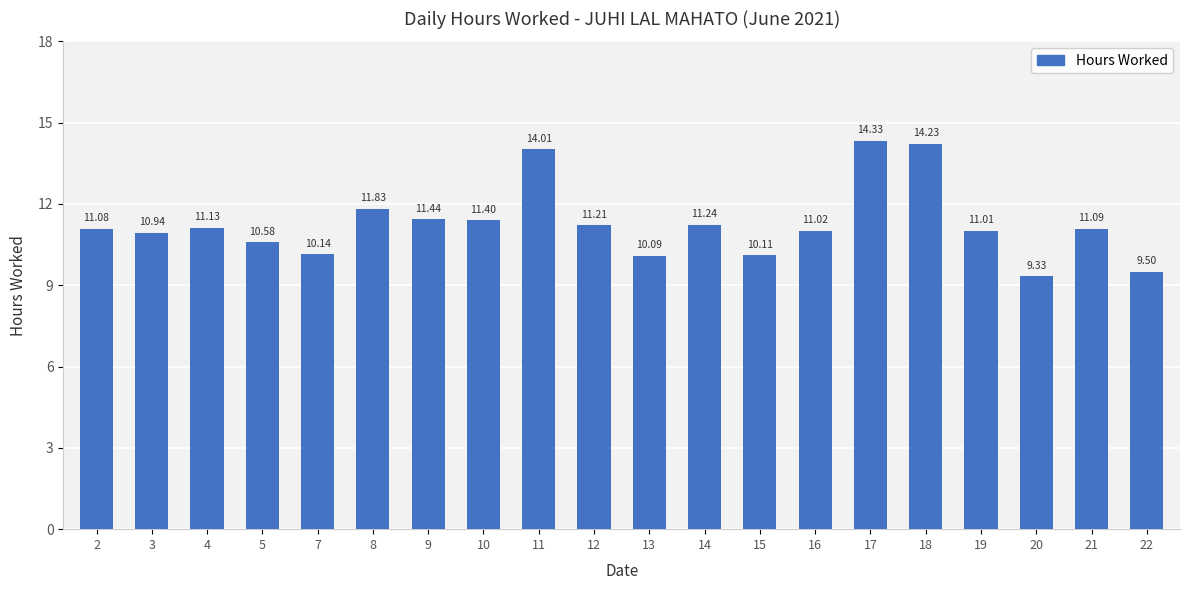

Reading left to right, transcribe all the data shown in this chart.

11.1	10.9	11.1	10.6	10.1	11.8	11.4	11.4	14.0	11.2	10.1	11.2	10.1	11.0	14.3	14.2	11.0	9.3	11.1	9.5